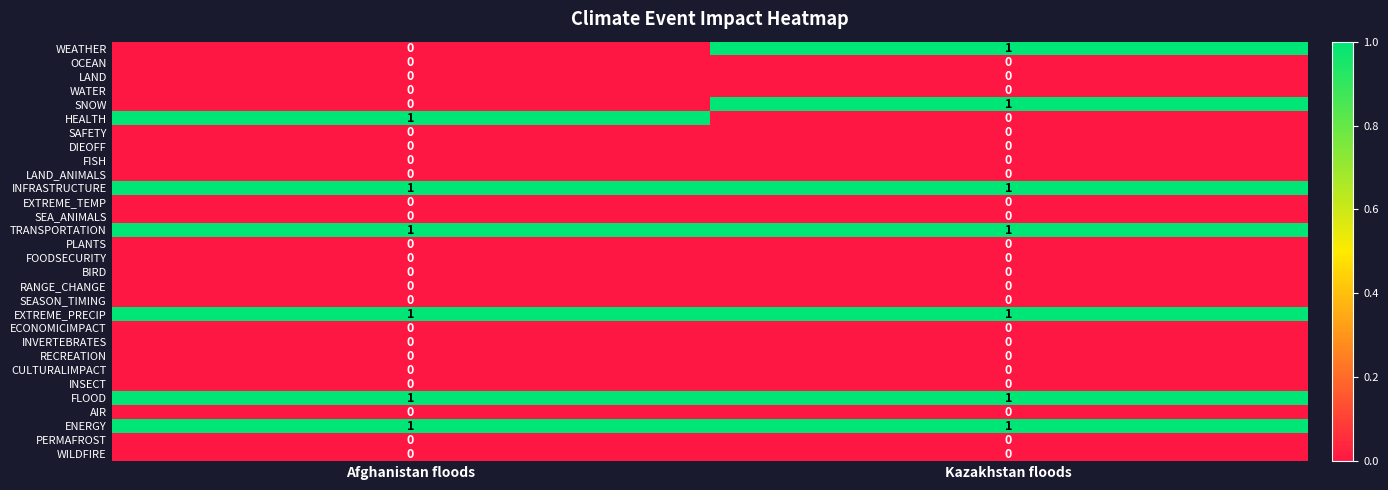

At how many categories does at least one series exceed 0?

2